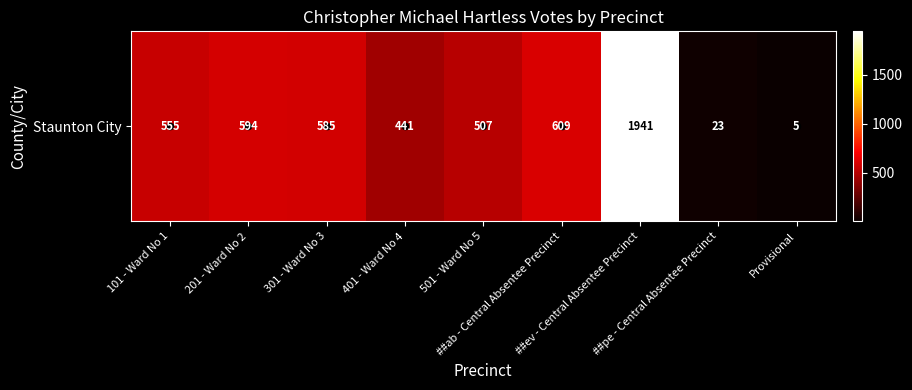

What is the difference between the values at ##pe - Central Absentee Precinct and 201 - Ward No 2?

571